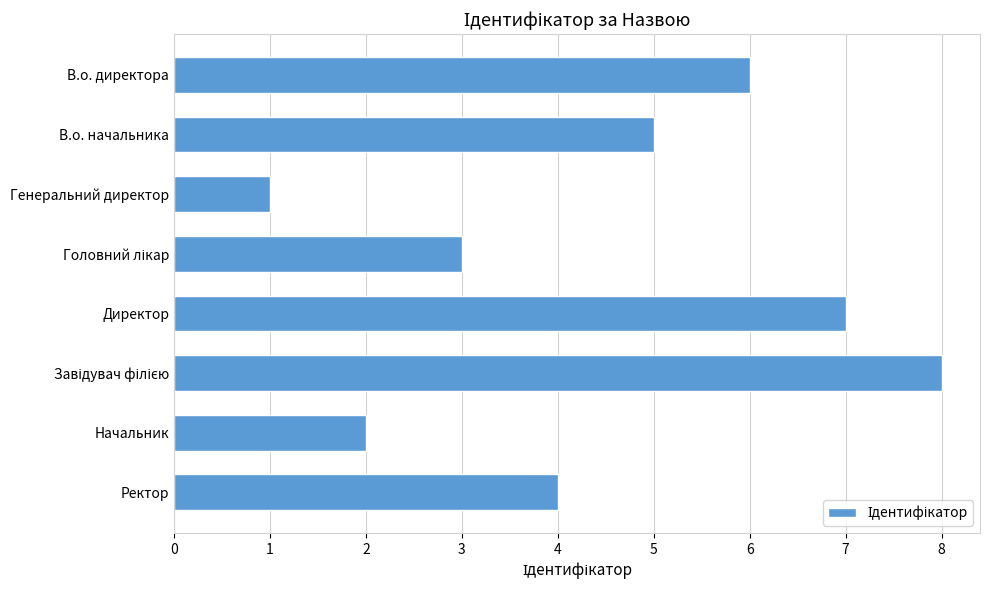

How many values are below 5?

4